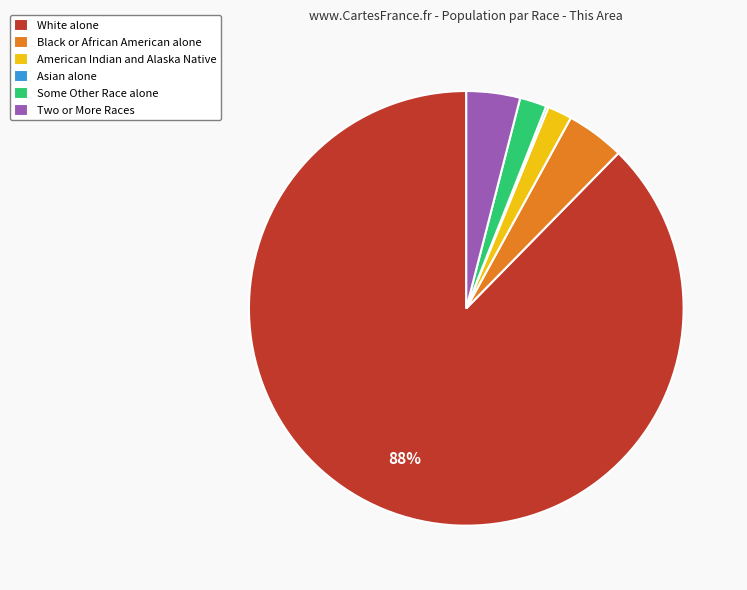

Which category has the biggest portion of the pie?

White alone